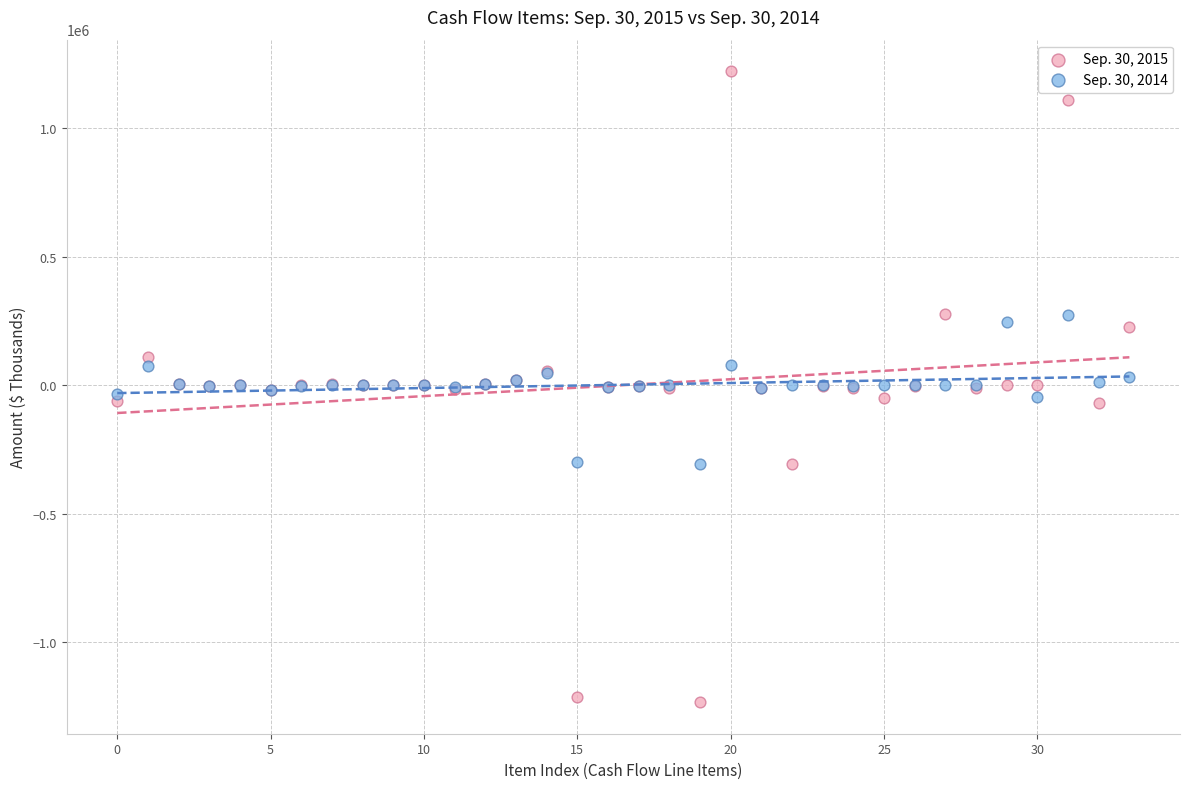

Which series has the largest Y range (max minus min)?

Sep. 30, 2015